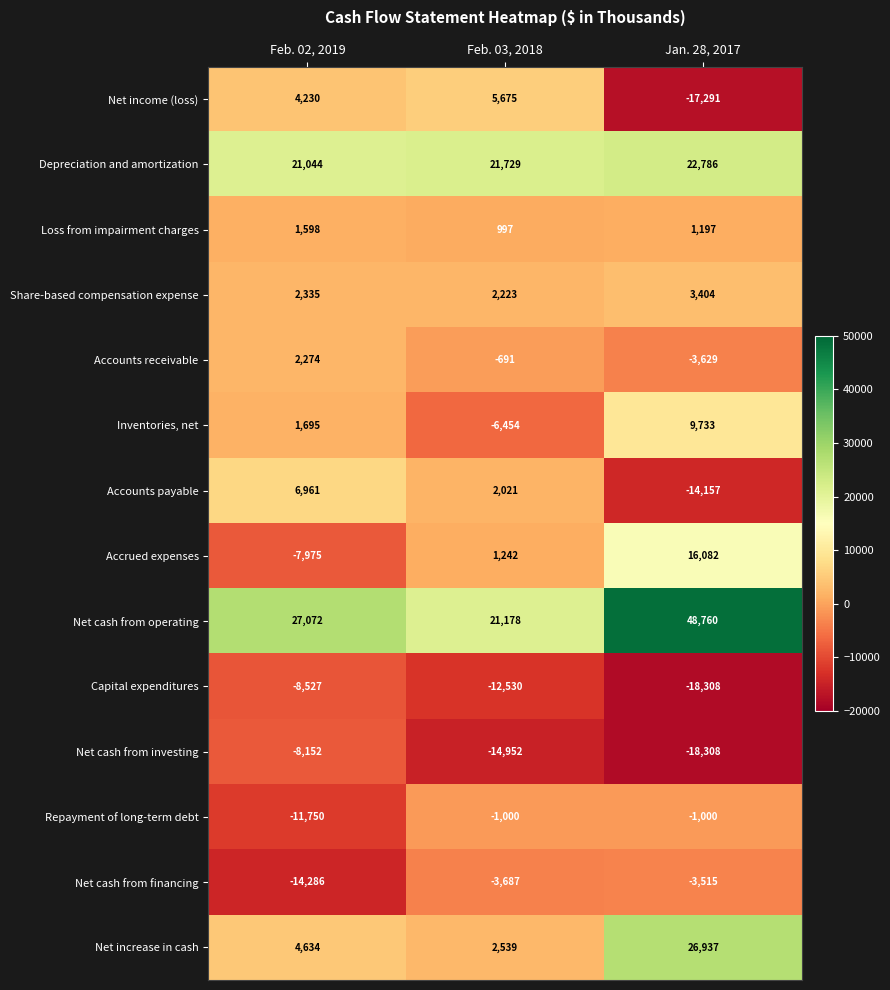

Count the Net cash from investing values in the range -18308 to -8152.

3